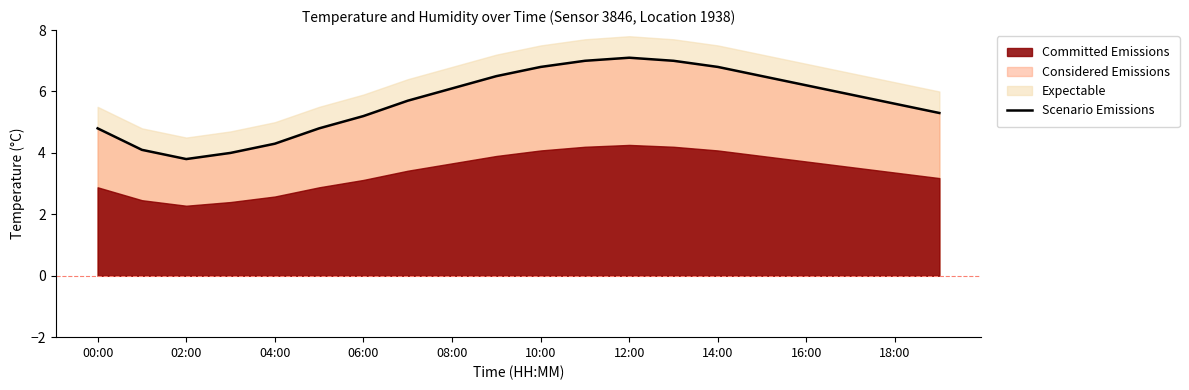

What is the smallest value displayed?

3.8